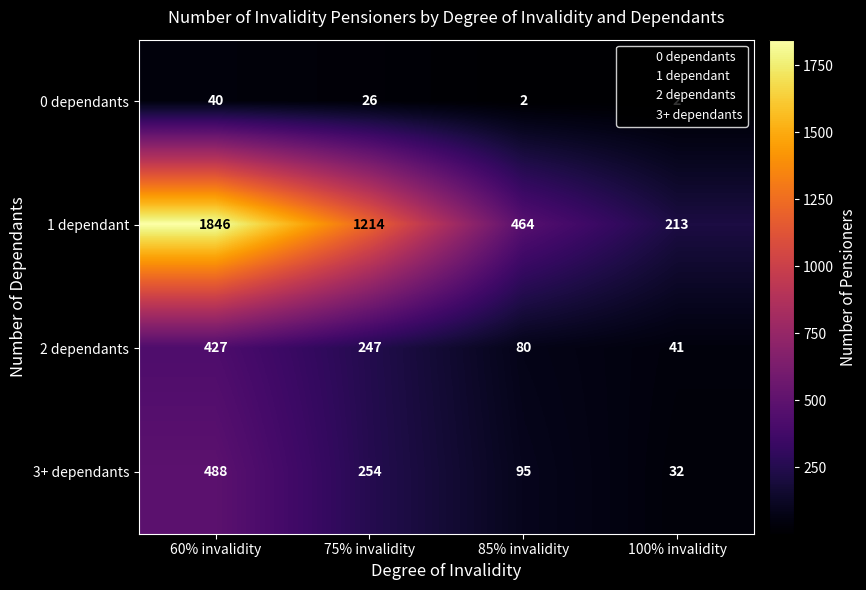

What value does the 2 dependants series have at 60% invalidity?

427